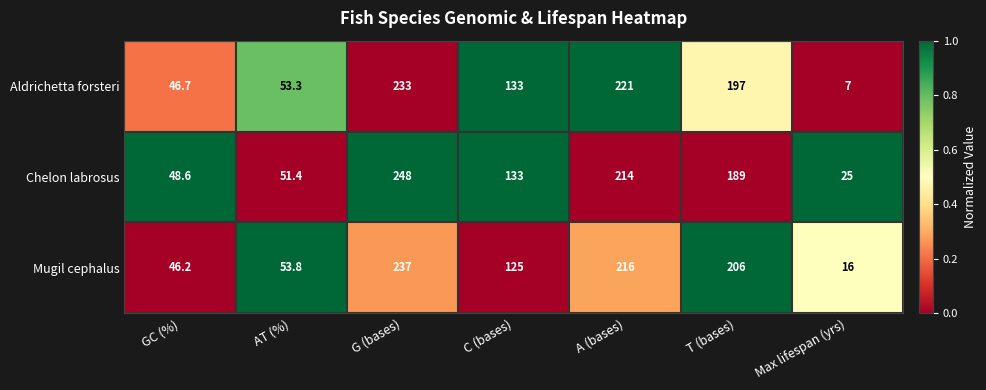

List the series in order of their overall mean, lowest first.

Aldrichetta forsteri, Mugil cephalus, Chelon labrosus